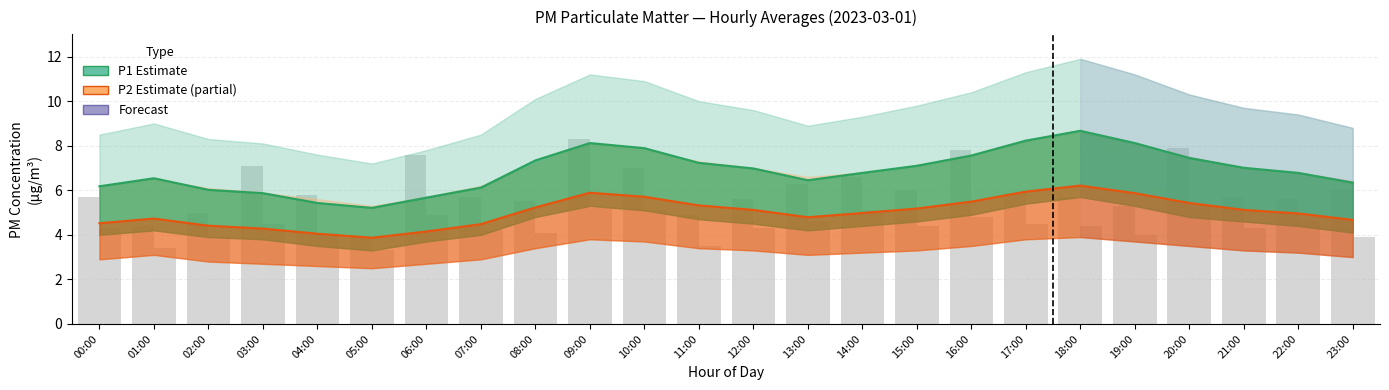

What is the difference between the second highest and minimum values in the P2 raw series?

1.9